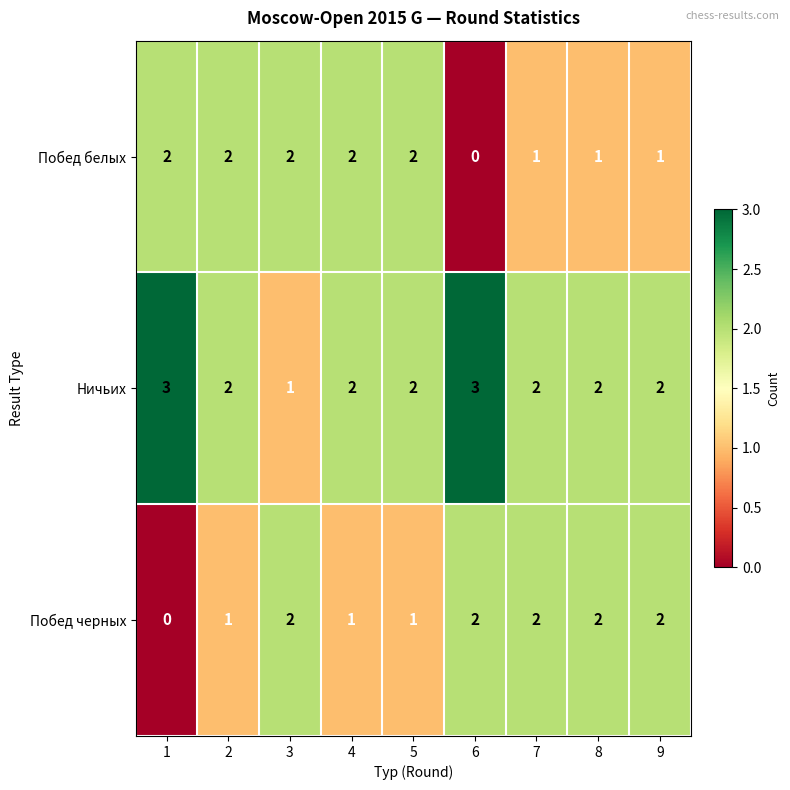

At 6, list the series in order from smallest to largest.

Побед белых, Побед черных, Ничьих